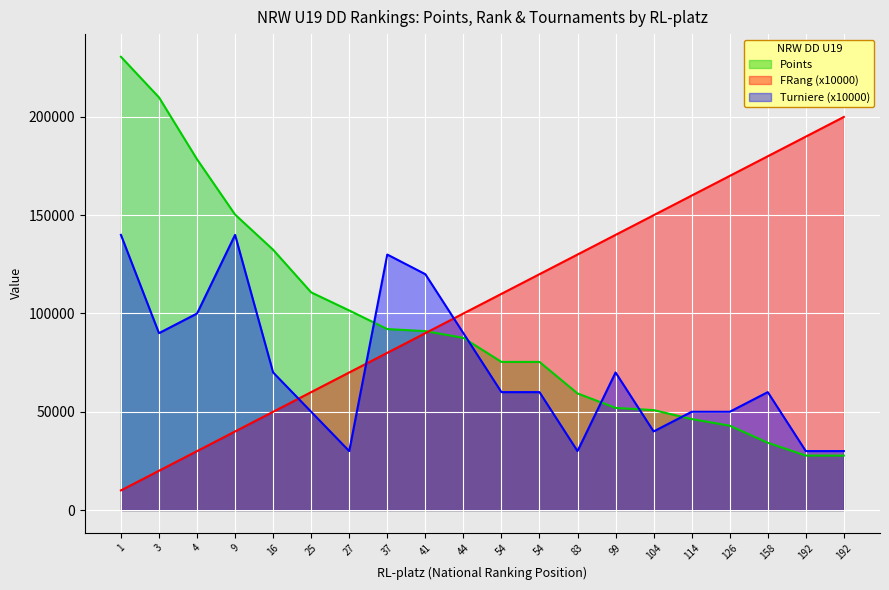

Which label corresponds to the largest value in the chart?

1